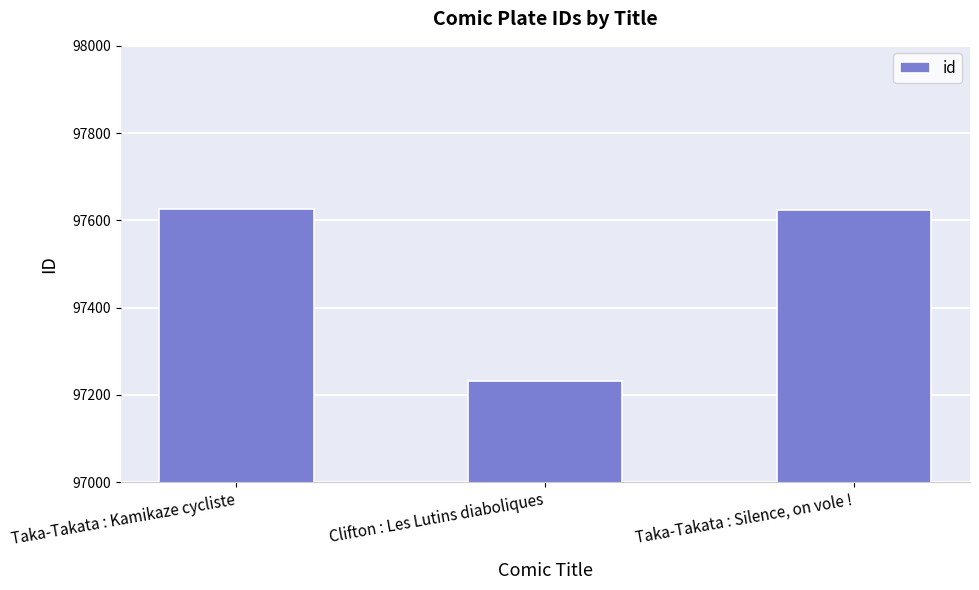

List the labels in order of value, smallest first.

Clifton : Les Lutins diaboliques, Taka-Takata : Silence, on vole !, Taka-Takata : Kamikaze cycliste